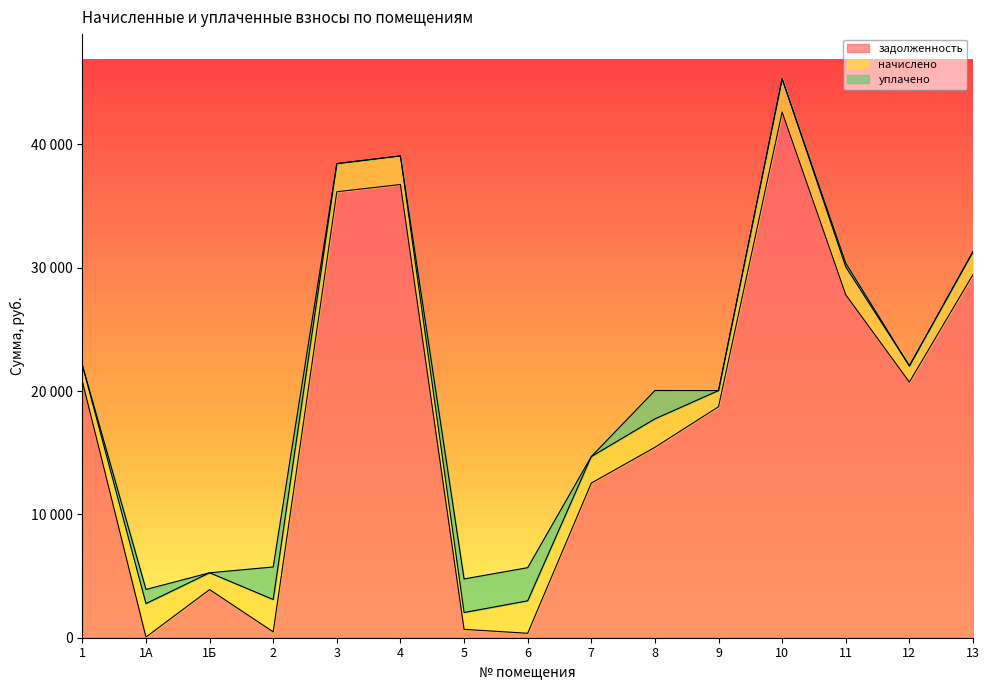

What is the value of the задолженность point at the 8th from the left?

359.4